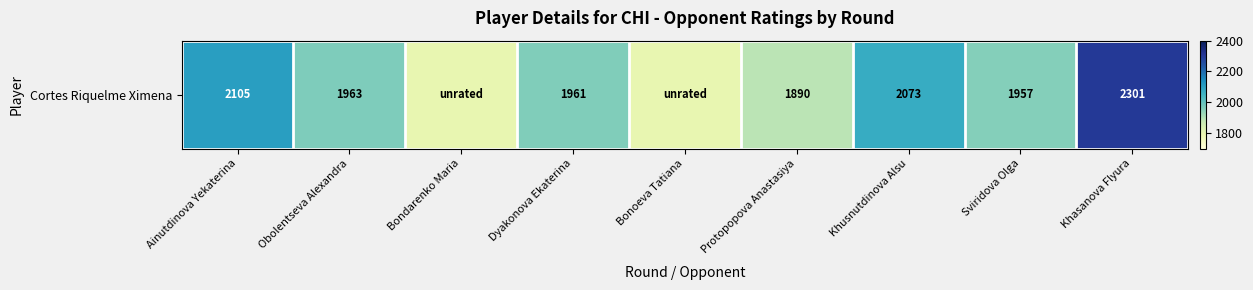

Reading left to right, transcribe all the data shown in this chart.

Ainutdinova Yekaterina=2105	Obolentseva Alexandra=1963	Bondarenko Maria=1800	Dyakonova Ekaterina=1961	Bonoeva Tatiana=1800	Protopopova Anastasiya=1890	Khusnutdinova Alsu=2073	Sviridova Olga=1957	Khasanova Flyura=2301